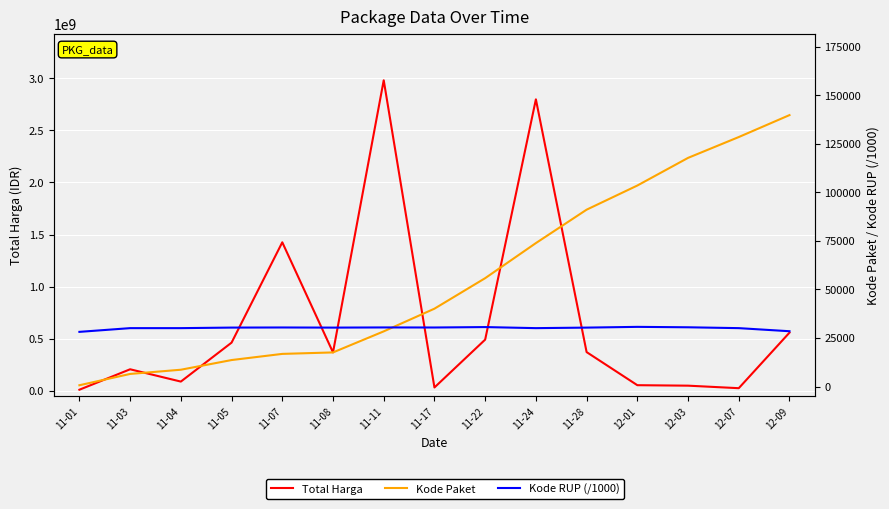

What is the sum of the Kode RUP (/1000) values at 11-07 and 11-17?

60845.6